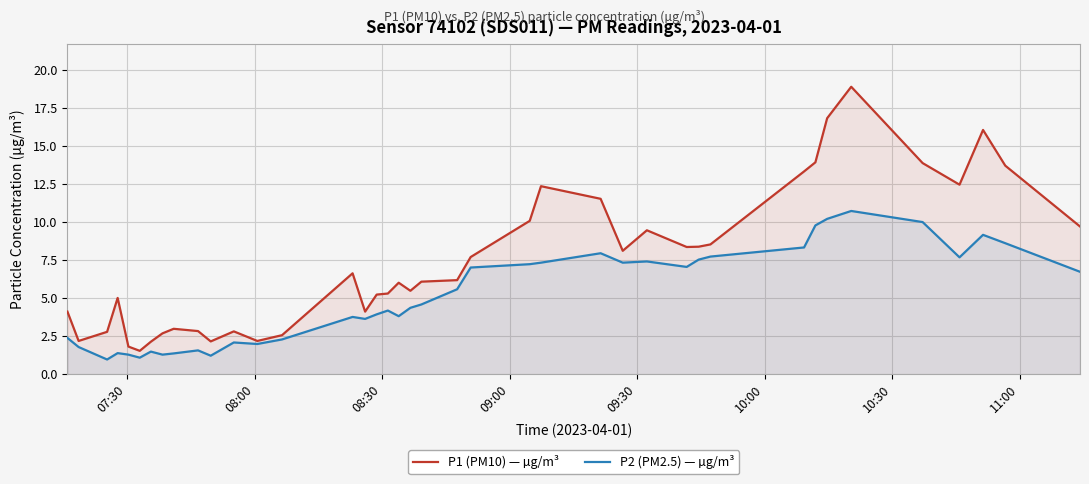

What is the greatest value displayed?

18.9